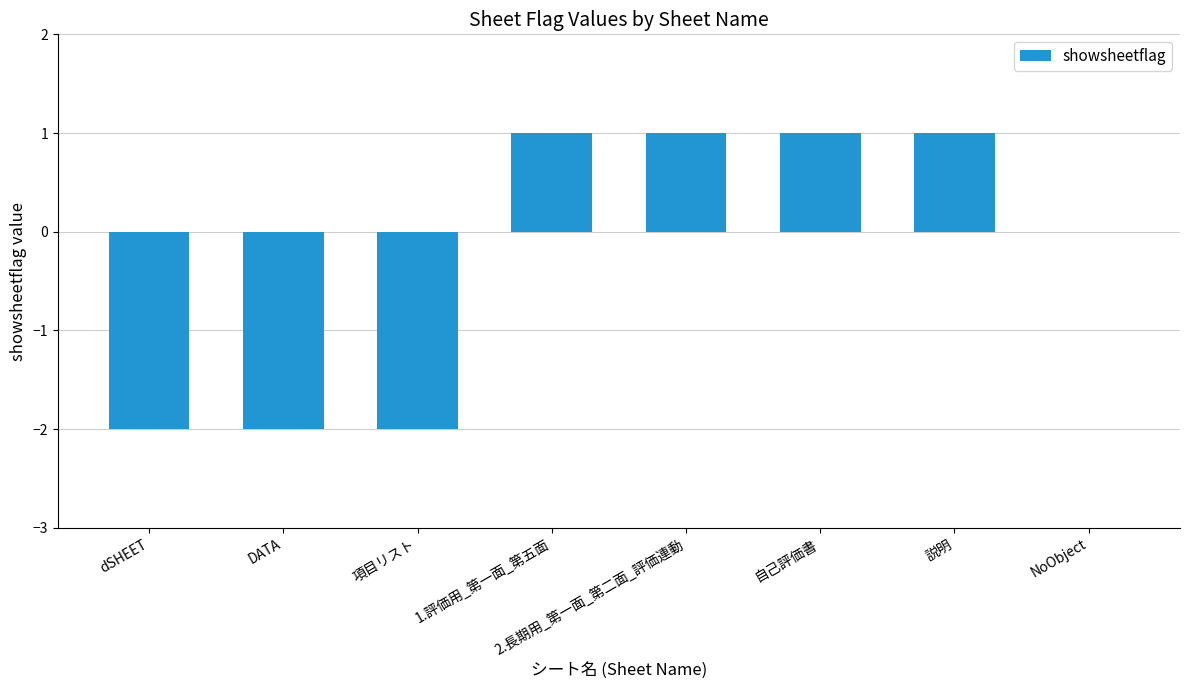

The chart shows a value of -3 at dSHEET. True or false?

False